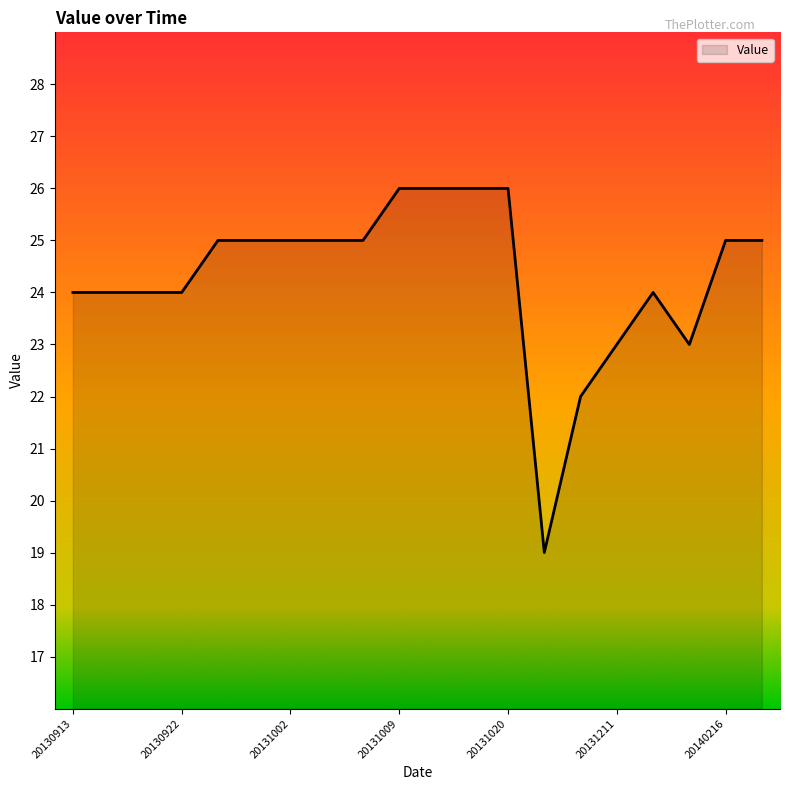

Reading right to left, extract all data points from this chart.

25	25	23	24	23	22	19	26	26	26	26	25	25	25	25	25	24	24	24	24